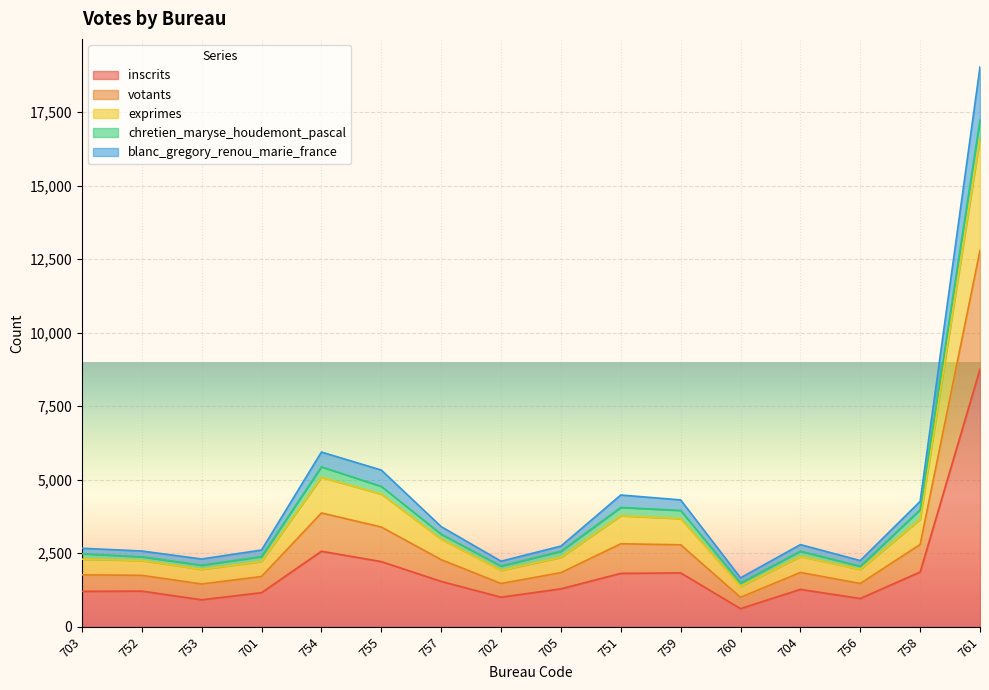

True or false: inscrits has a value of 3778 at 754.

False